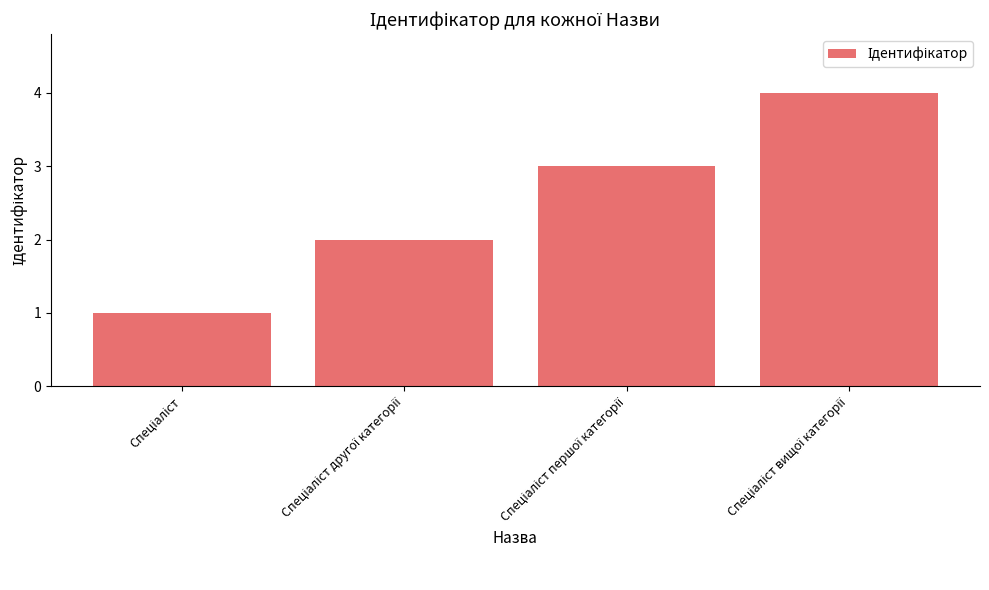

What is the maximum value shown in the chart?

4